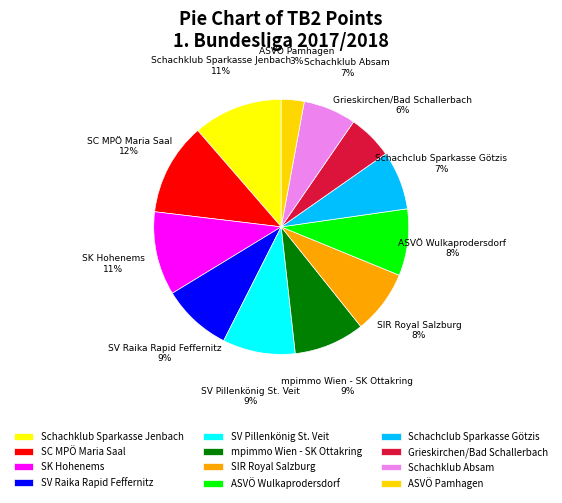

Does Schachclub Sparkasse Götzis account for over 50% of the chart?

No